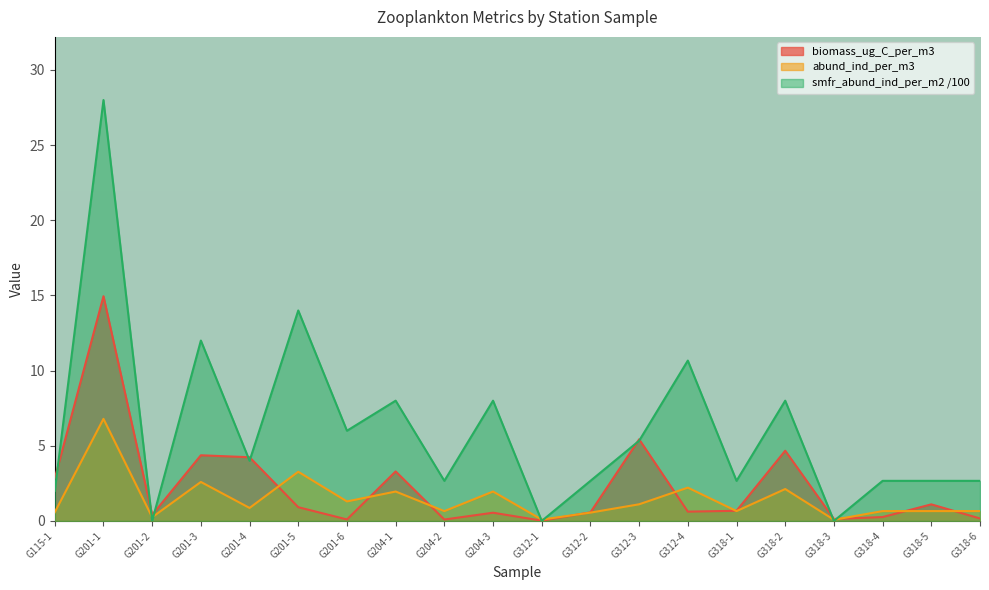

True or false: biomass_ug_C_per_m3 has a value of 4.2 at G201-4.

True